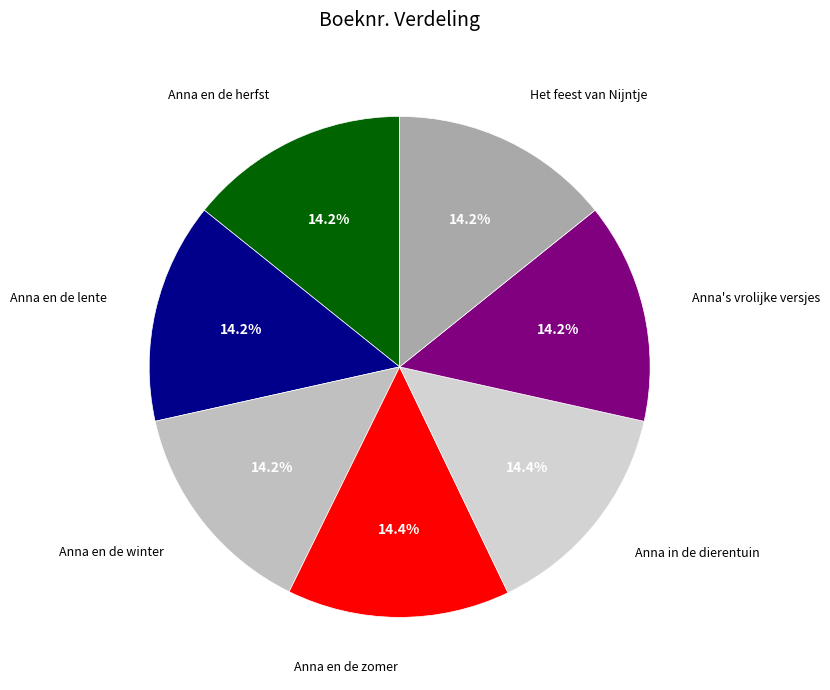

How many slices are in this pie chart?

7